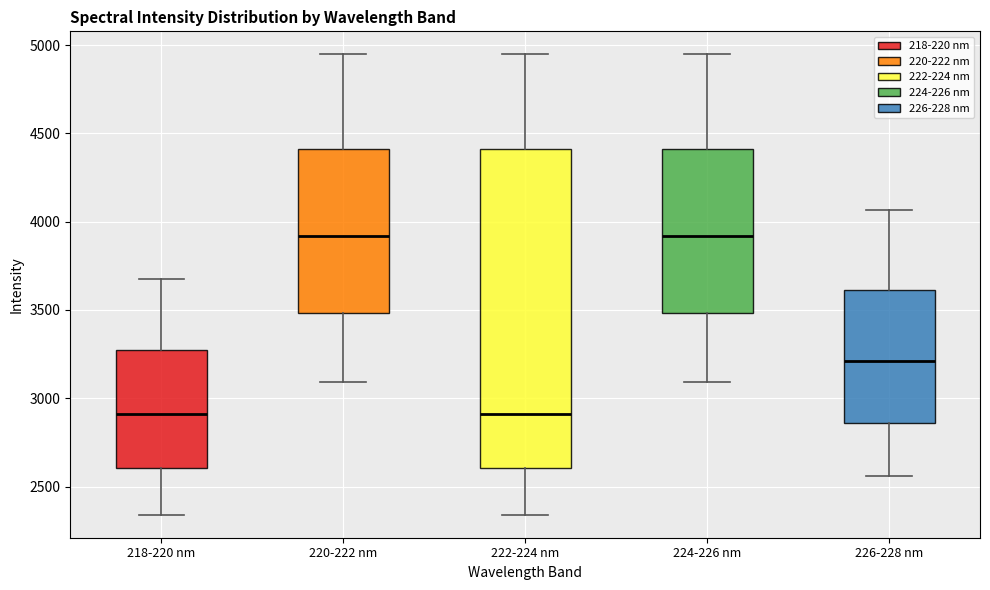

Reading left to right, transcribe this box plot: for each box, give where its median line is, the range the box spans, and where its two whiskers end, as read against the y-axis. The values are not printed on the chart, so give them approximately, as read against the axis.

218-220 nm: median 2900, box 2600 to 3250, whiskers 2350 to 3700
220-222 nm: median 3900, box 3500 to 4400, whiskers 3100 to 4950
222-224 nm: median 2900, box 2600 to 4400, whiskers 2350 to 4950
224-226 nm: median 3900, box 3500 to 4400, whiskers 3100 to 4950
226-228 nm: median 3200, box 2850 to 3600, whiskers 2550 to 4050